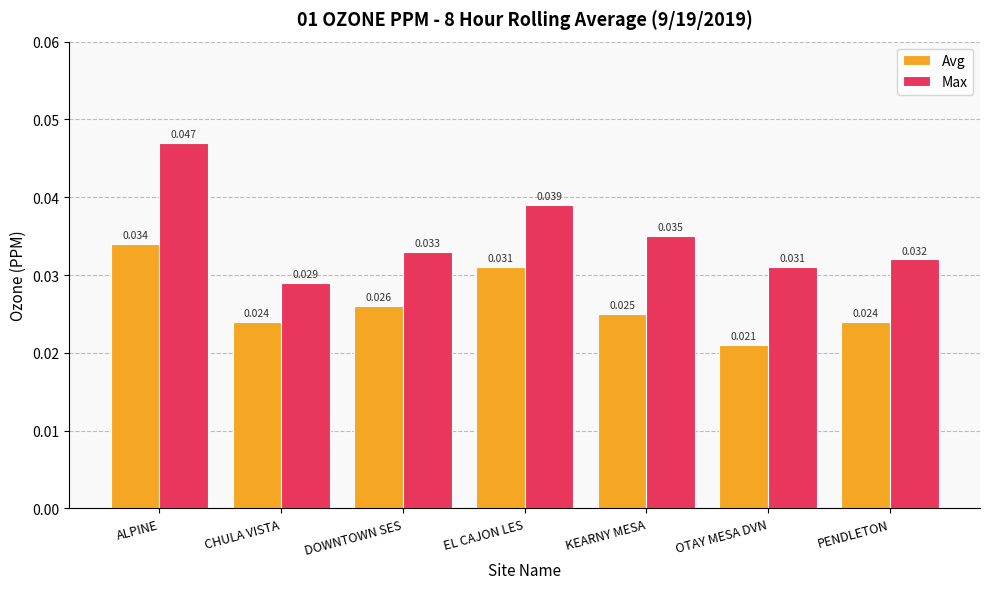

Does the chart contain any negative values?

No